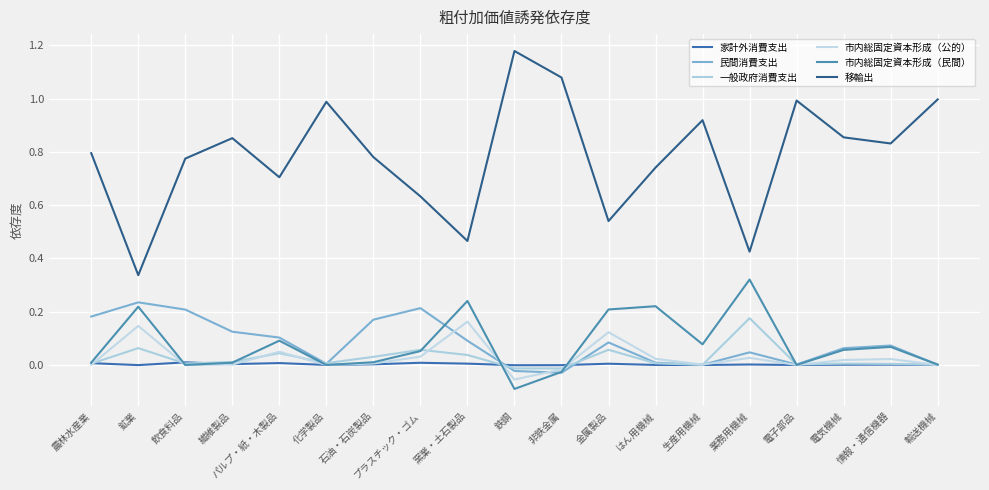

In 移輸出, how many points are higher than both neighbors (excluding endpoints)?

5